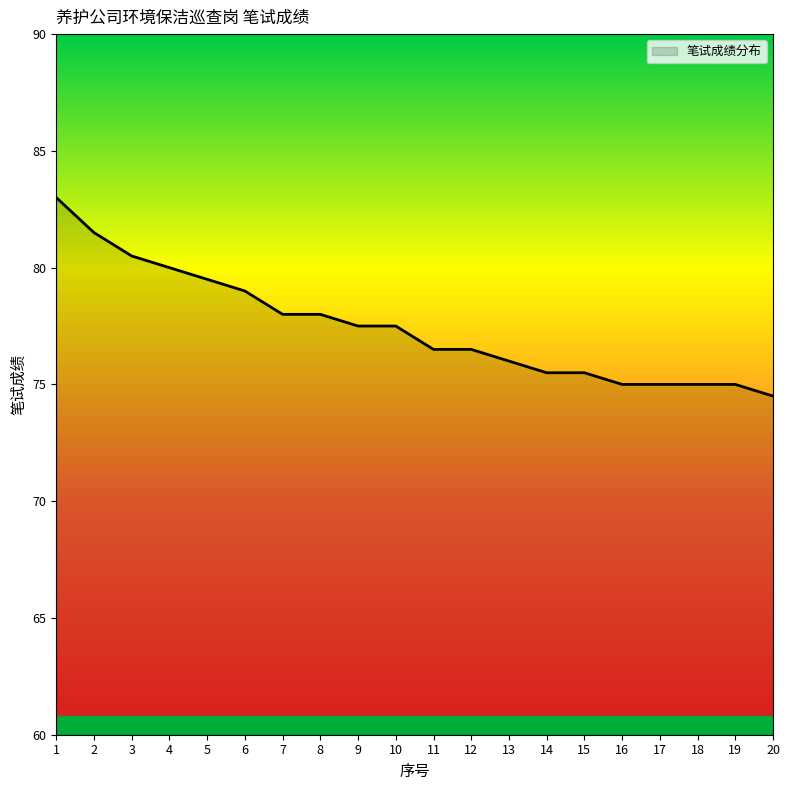

What is the average value?

77.5